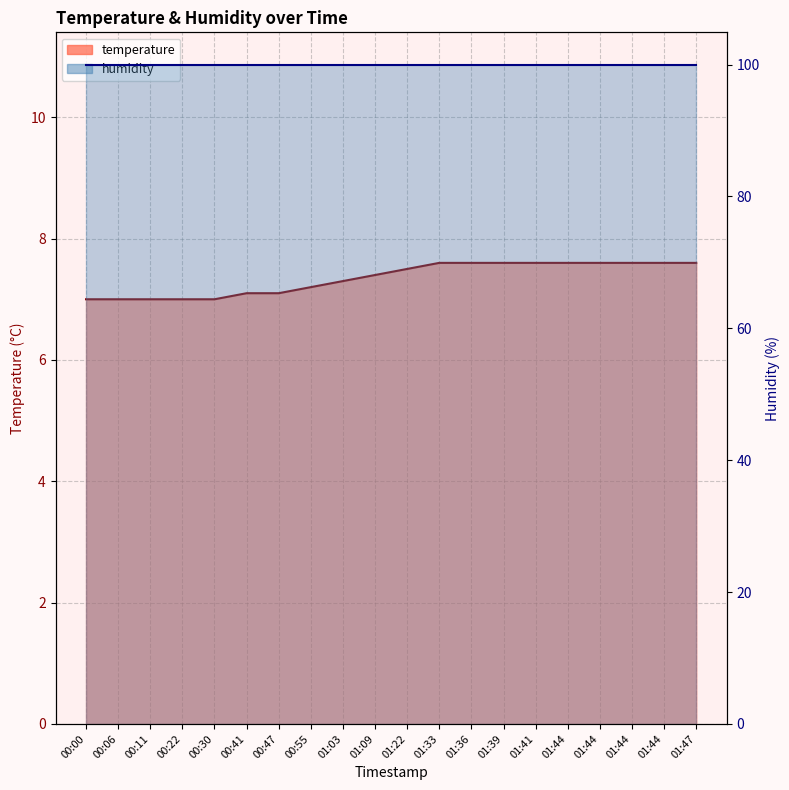

What is the average value?

7.3